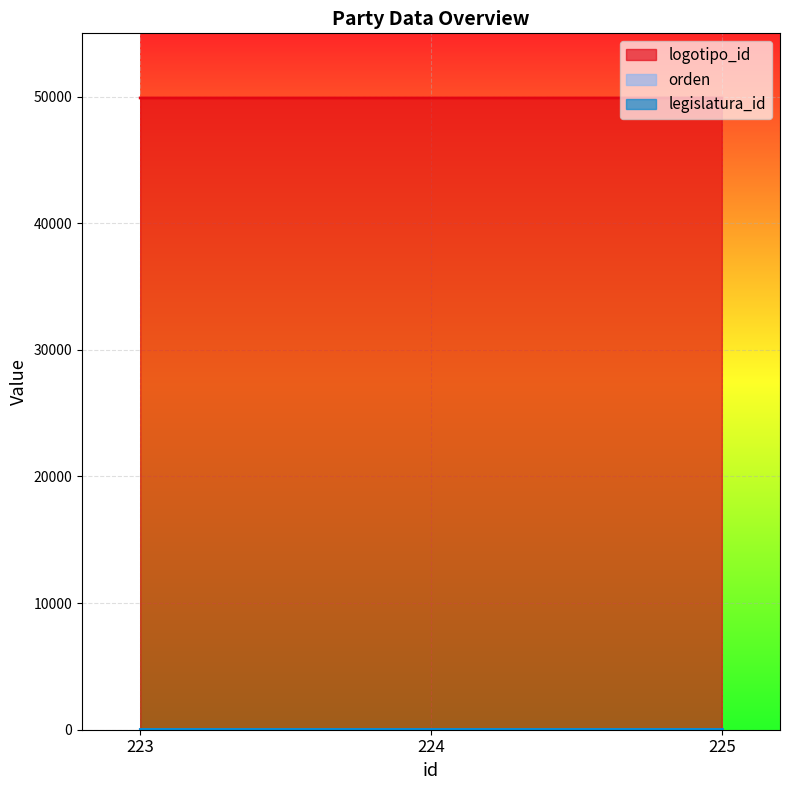

What is the greatest value displayed?

49898